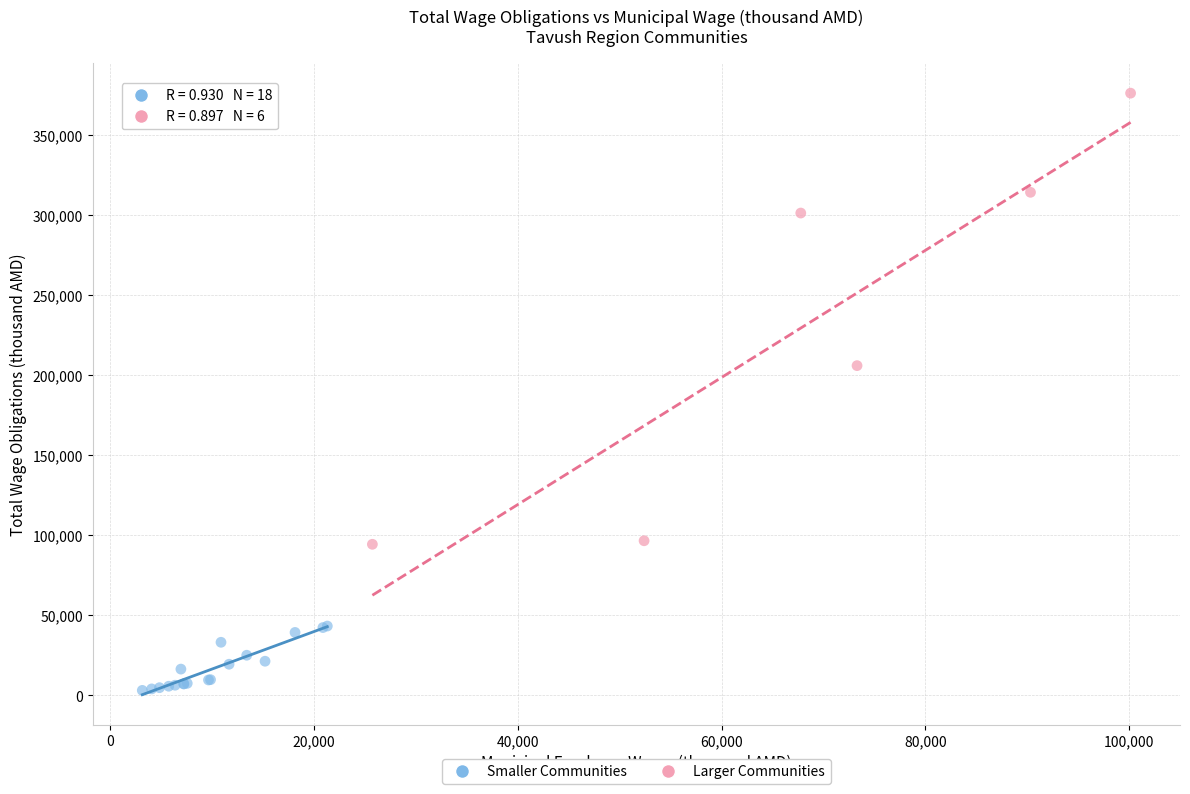

Which series contains the highest Y value?

Larger Communities